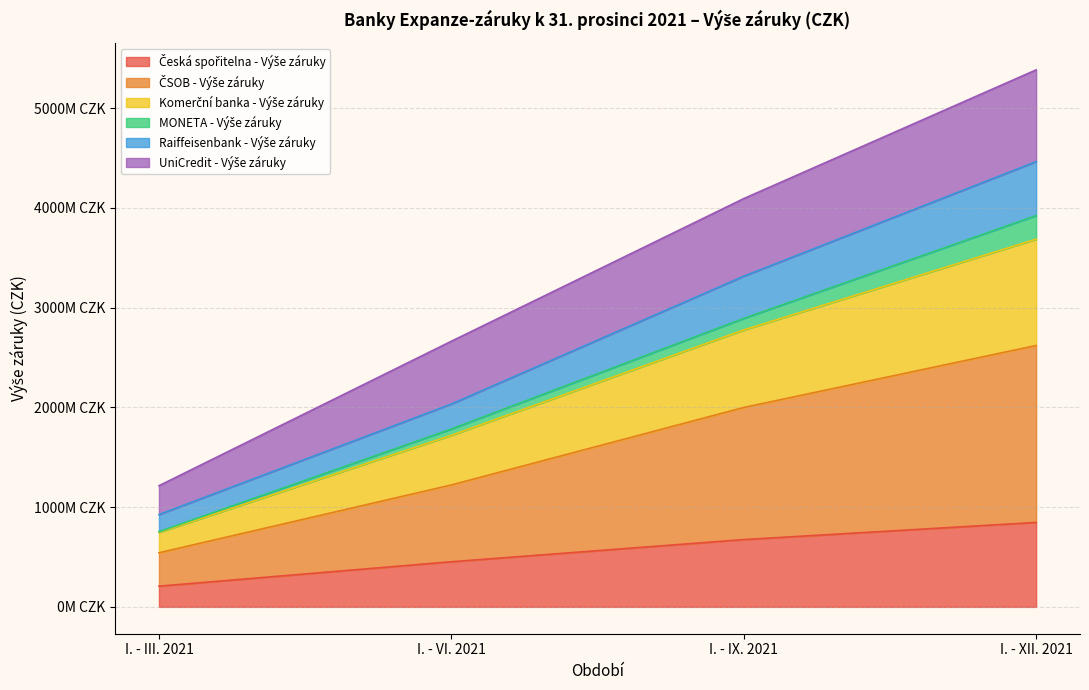

List the labels in order of ČSOB - Výše záruky value, largest first.

I. - XII. 2021, I. - IX. 2021, I. - VI. 2021, I. - III. 2021